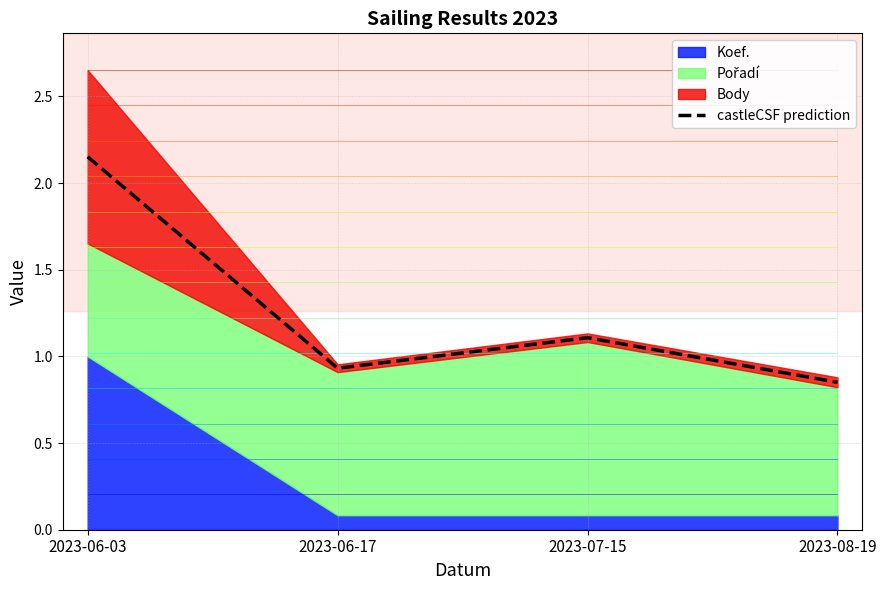

At which label does the data first exceed 1?

2023-06-03